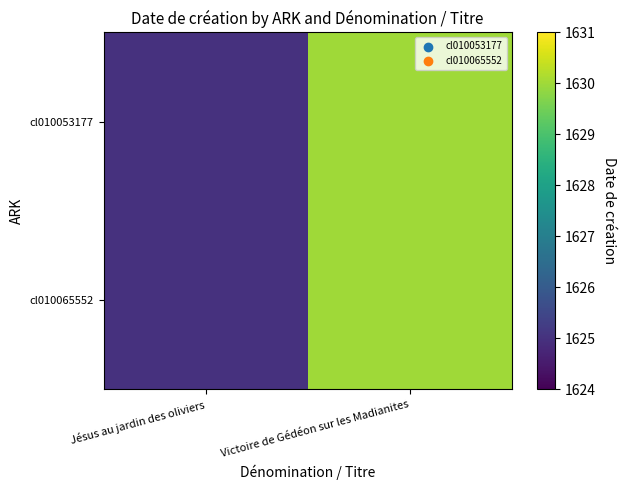

What is the total value across all series at Victoire de Gédéon sur les Madianites?

3260